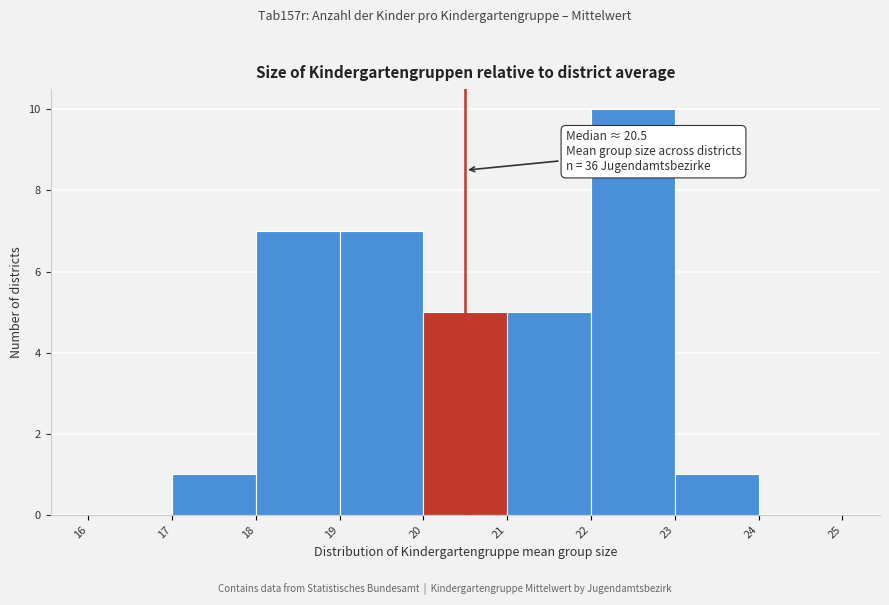

Which range on the x-axis has the tallest bar?

22 to 23